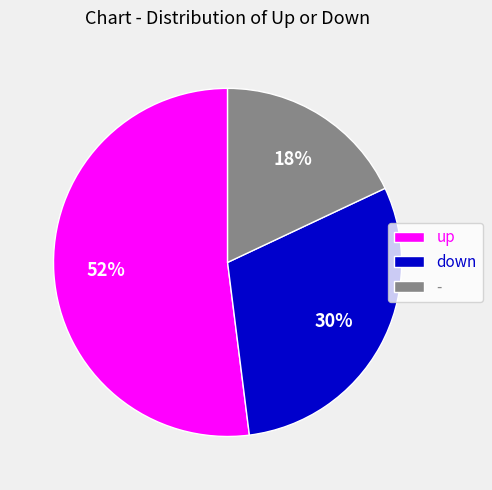

The up slice represents 52% of the pie. True or false?

True